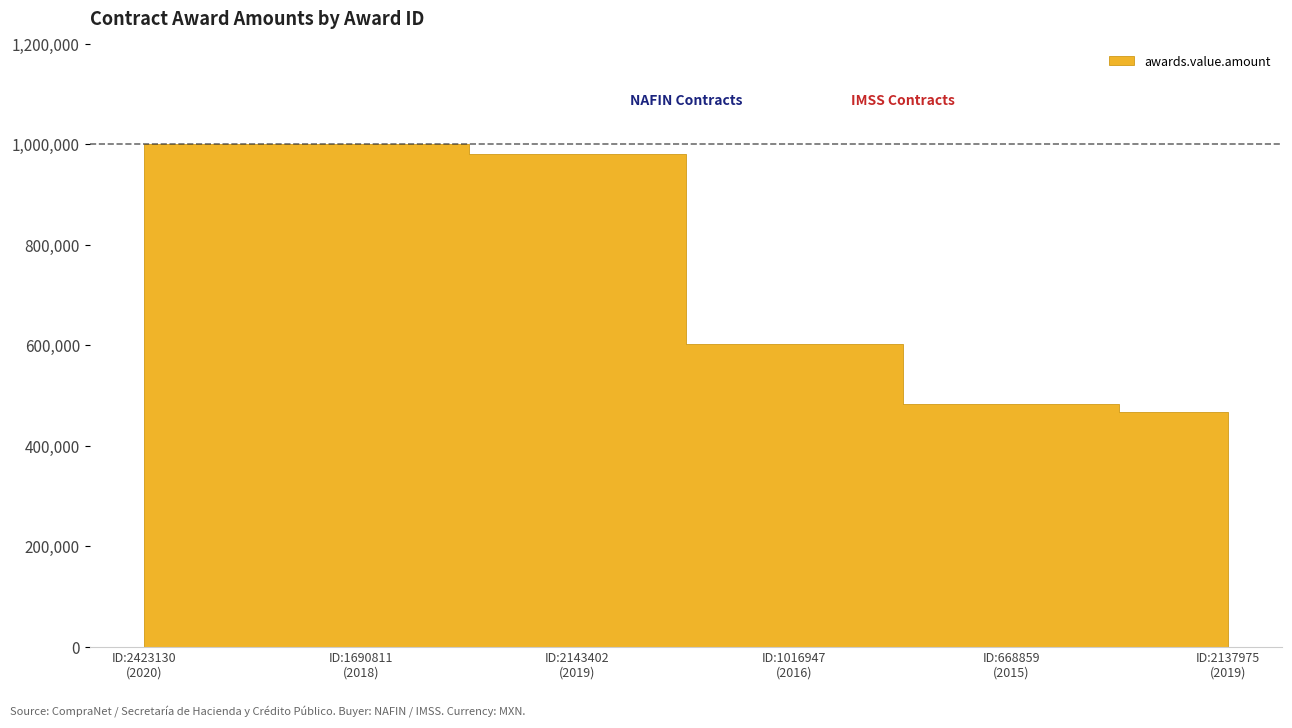

Which has a higher value, 1016947 or 2137975?

1016947